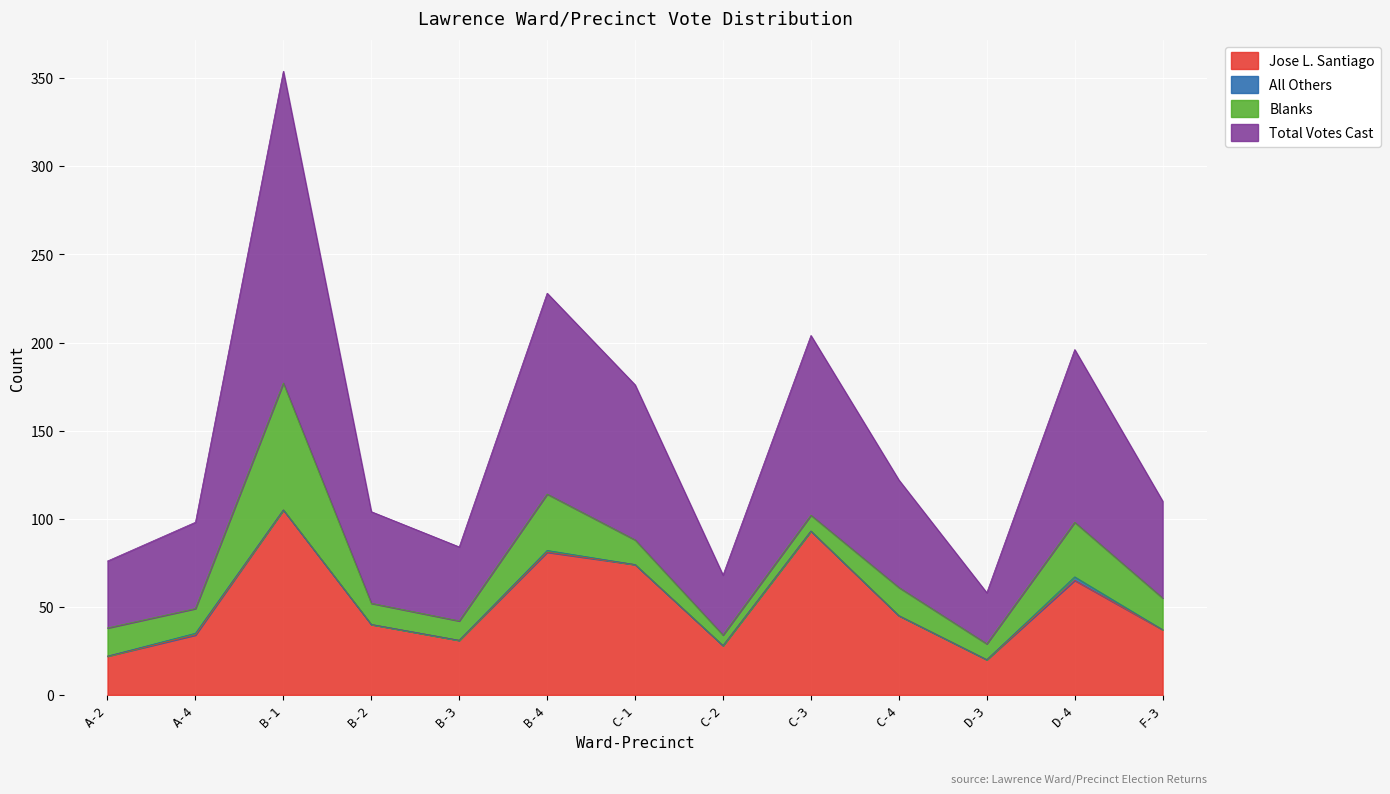

What is the sum of the Total Votes Cast values at A-4 and F-3?

104